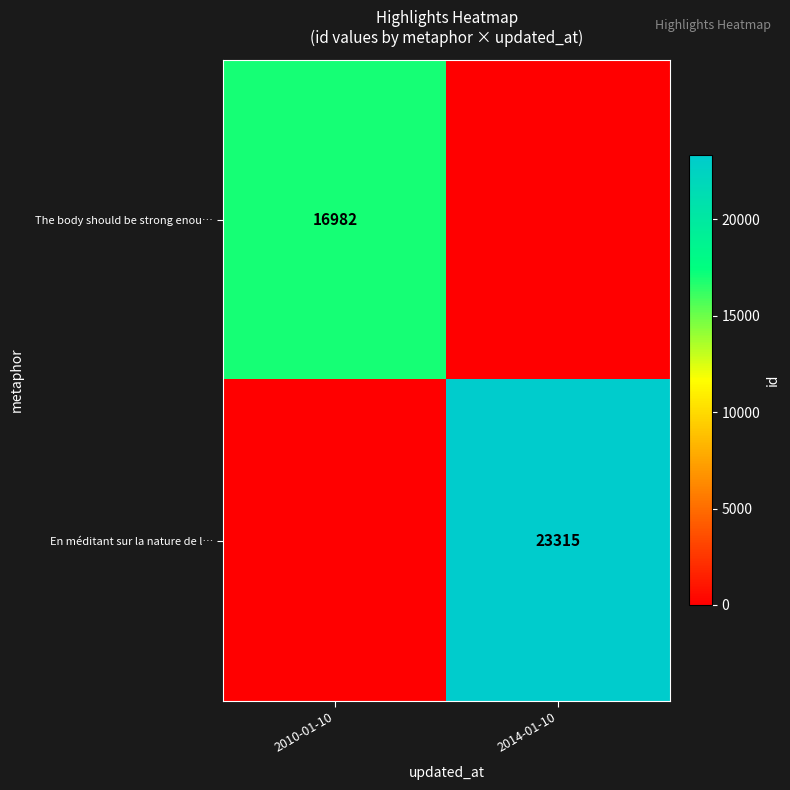

True or false: En méditant sur la nature de l… has a value of 23315 at 2014-01-10.

True